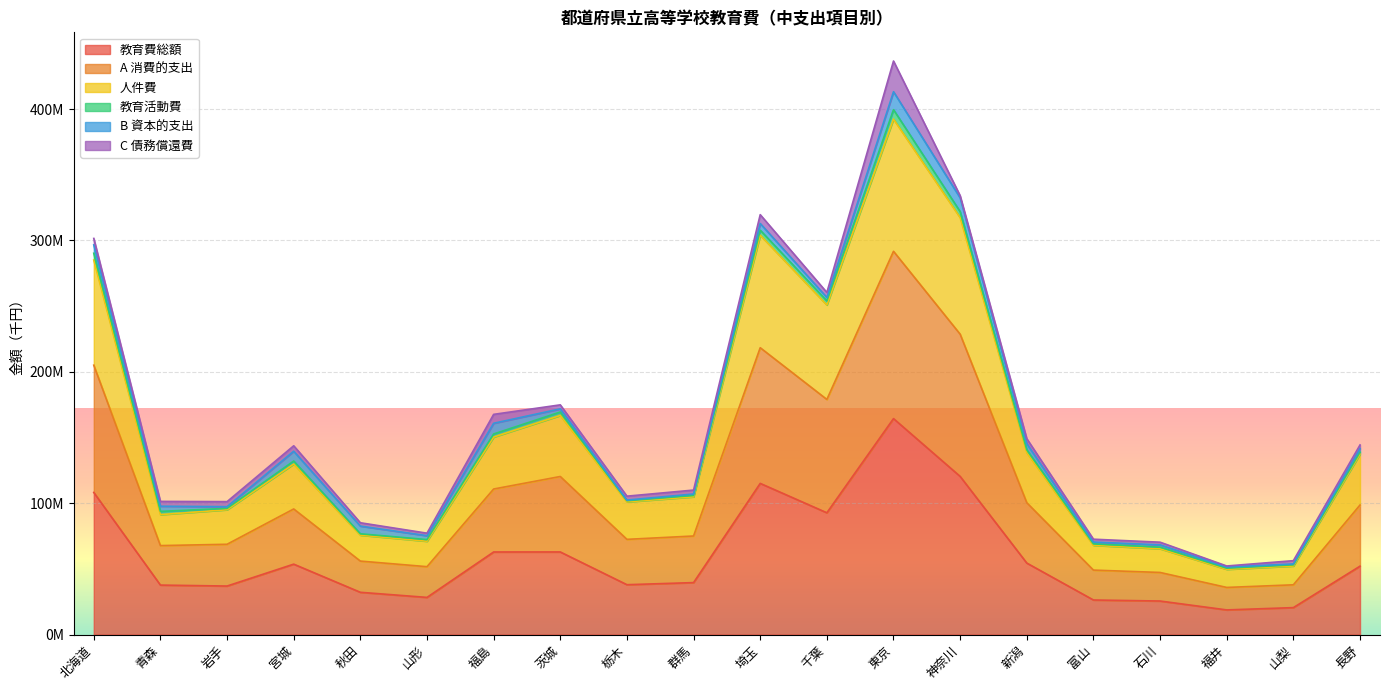

True or false: 教育費総額 has more than 1 points higher than both neighbors.

True